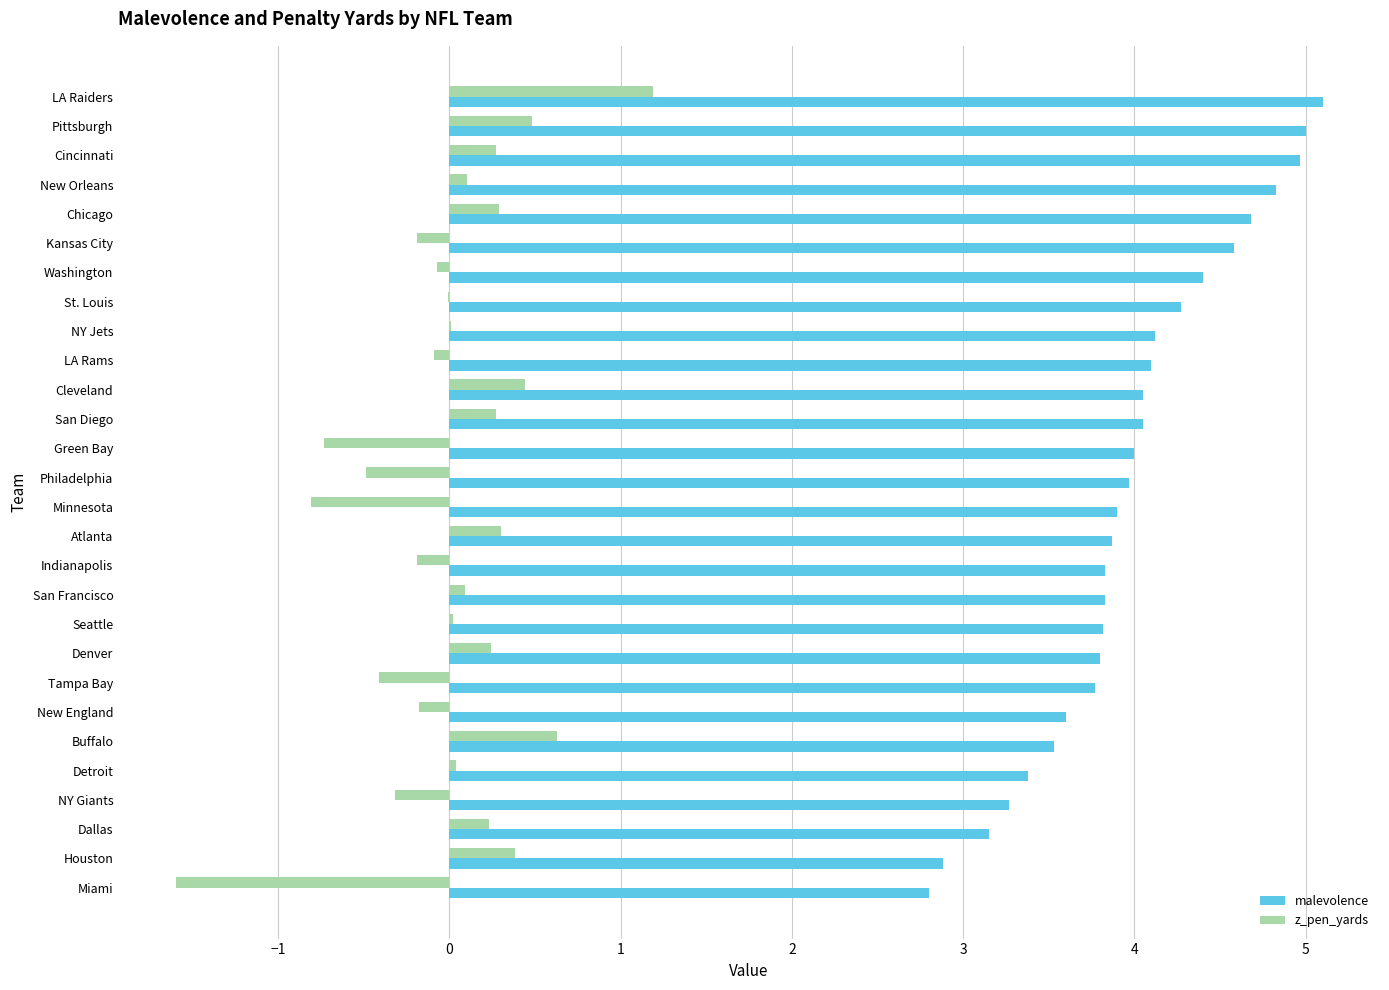

The z_pen_yards series shows 0.0 at Seattle. True or false?

True